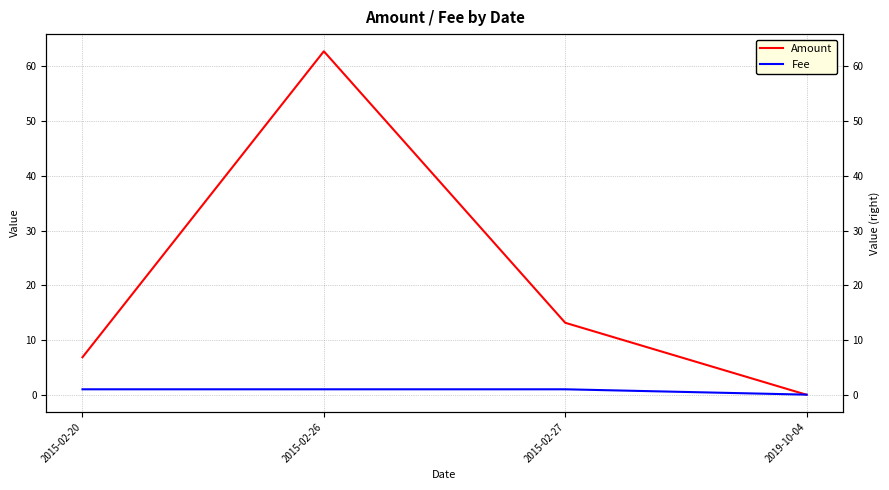

True or false: Fee has a value of 1.0 at 2015-02-20.

True